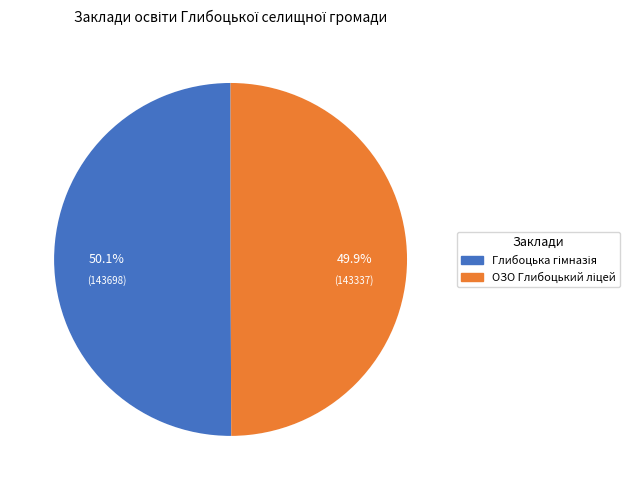

Between ОЗО Глибоцький ліцей and Глибоцька гімназія, which is larger?

Глибоцька гімназія